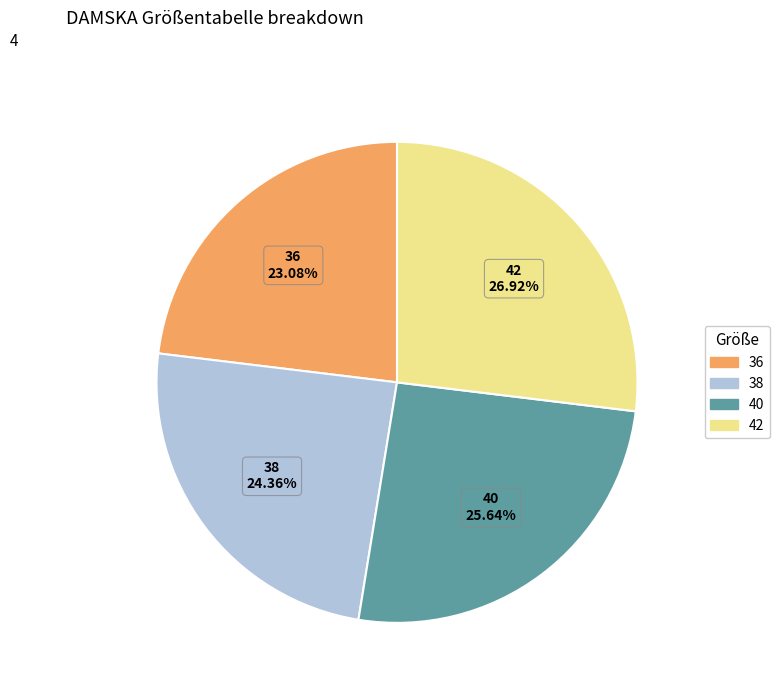

What is the smallest slice in the pie chart?

36